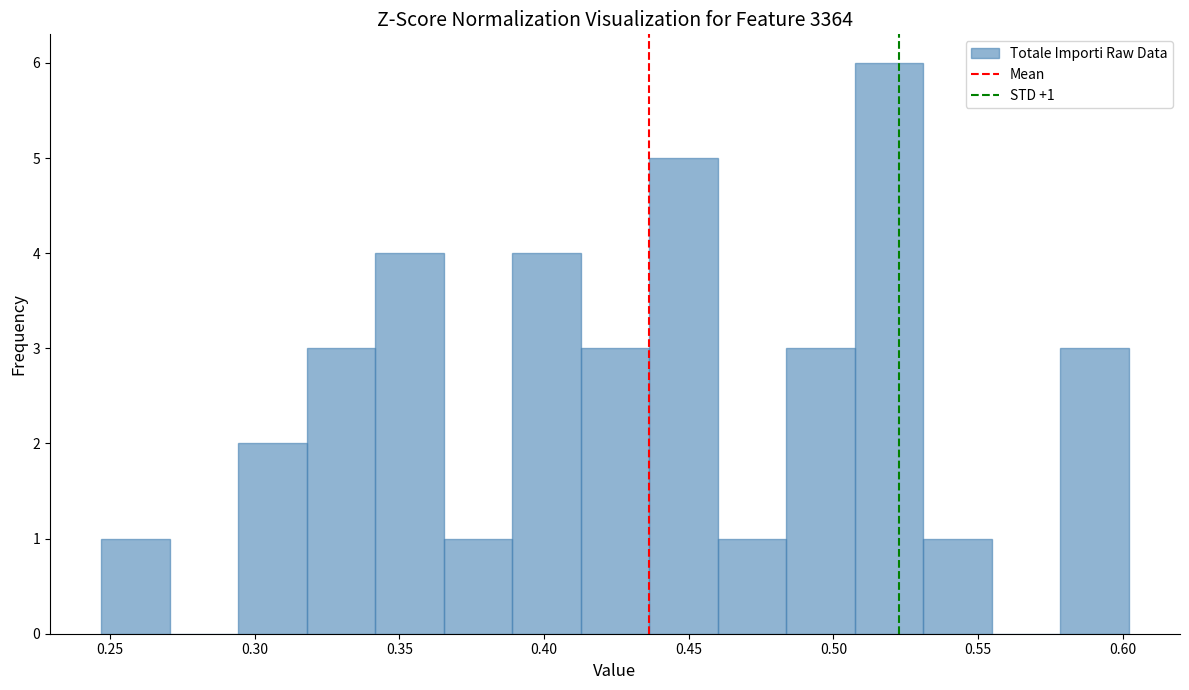

Which range on the x-axis has the tallest bar?

0.505 to 0.530